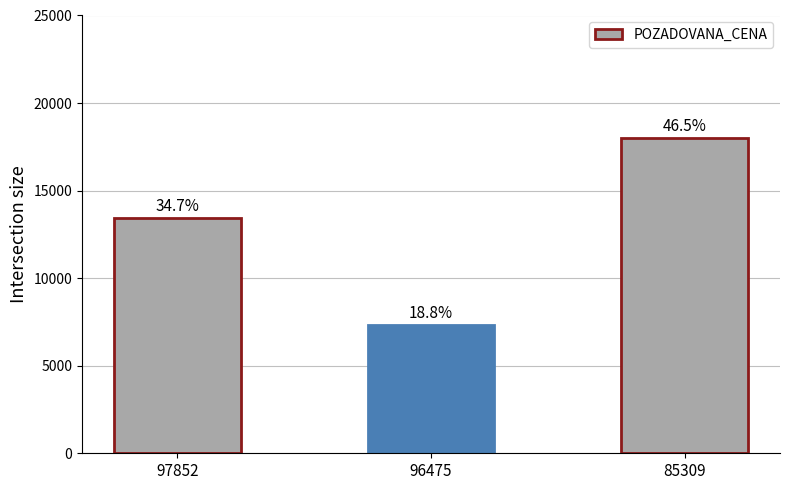

Does the chart contain any negative values?

No